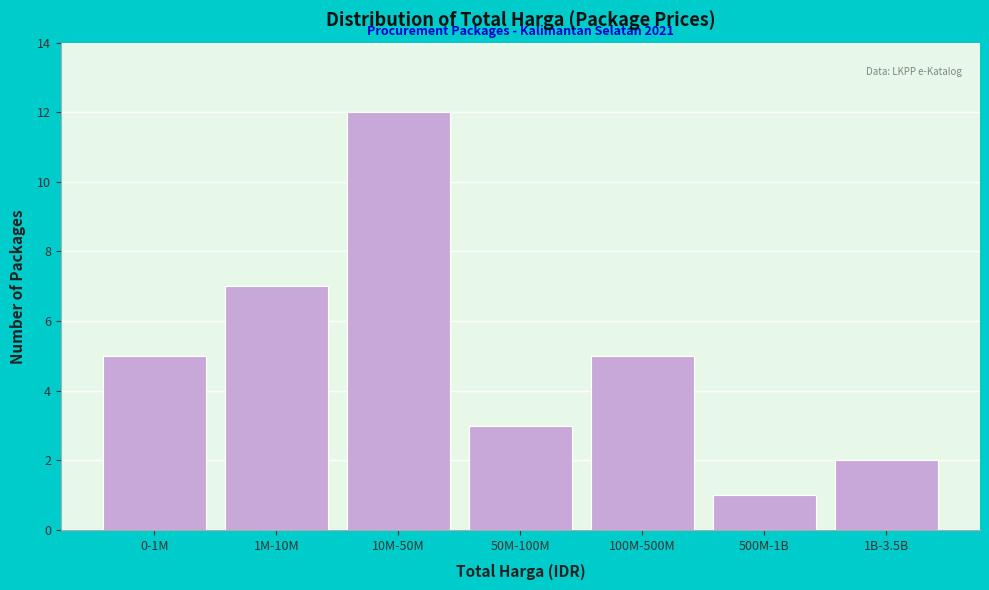

Reading left to right, transcribe all the data shown in this chart.

0-1M=5	1M-10M=7	10M-50M=12	50M-100M=3	100M-500M=5	500M-1B=1	1B-3.5B=2